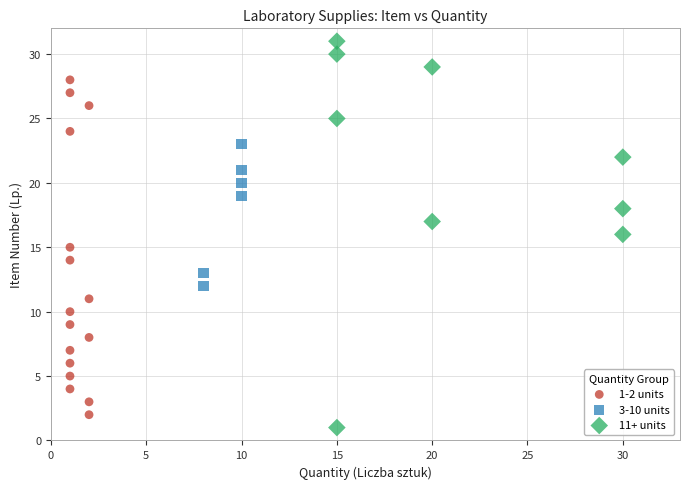

Which series reaches the maximum Y coordinate?

11+ units